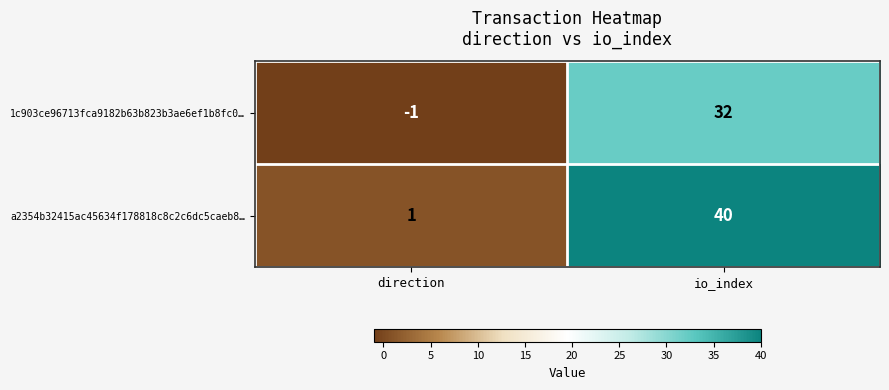

Between direction and io_index, which series saw the biggest shift?

a2354b32415ac45634f178818c8c2c6dc5caeb8…